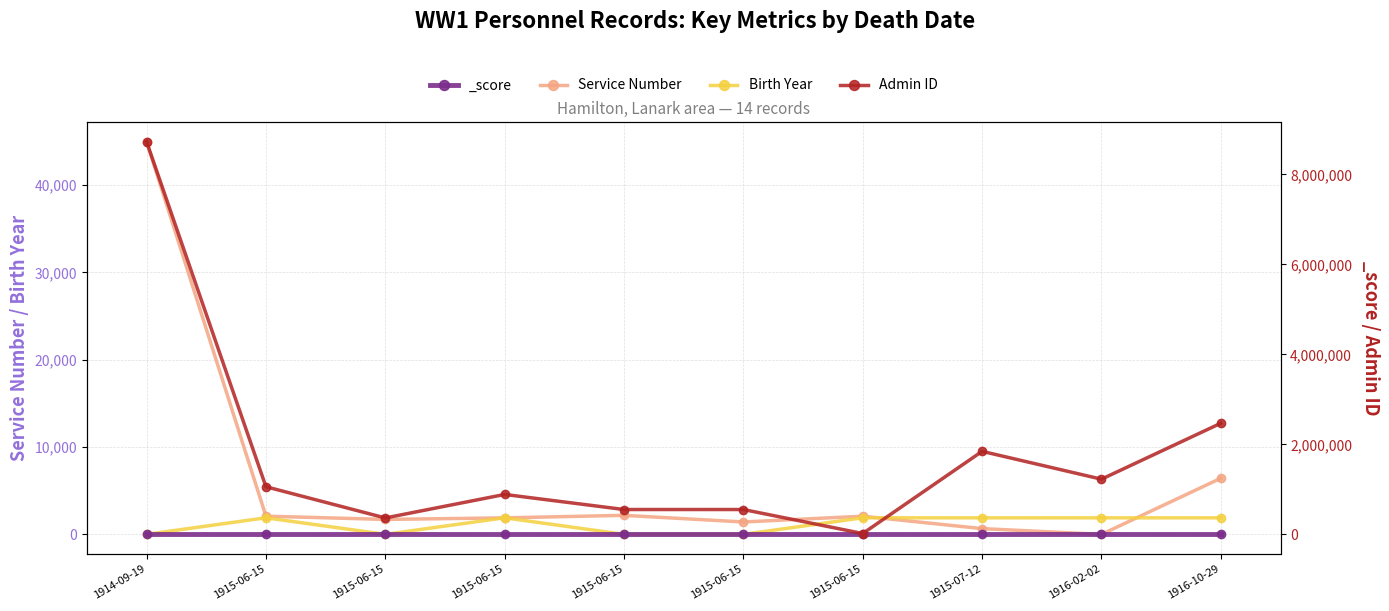

At which label is Birth Year closest to 948?

1916-10-29